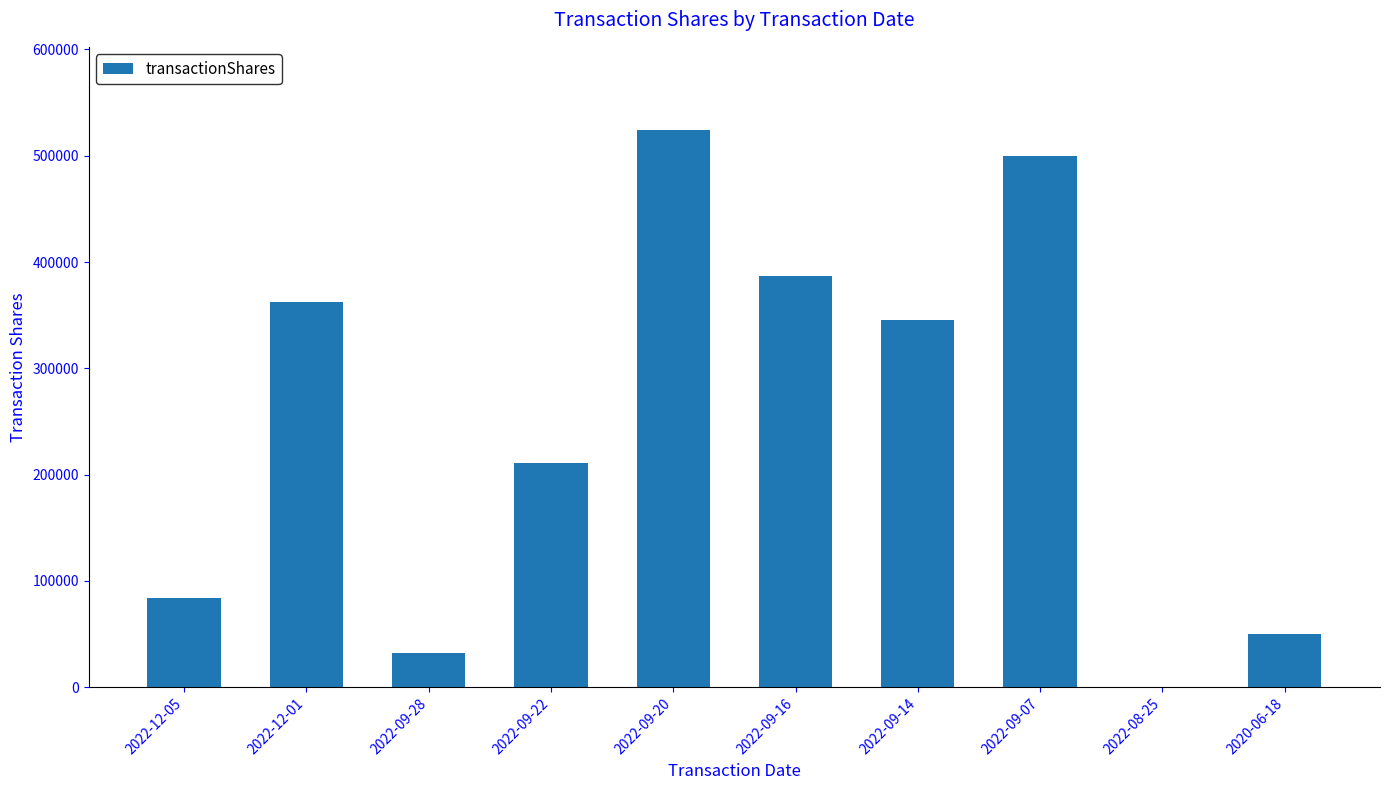

Reading left to right, list all the values displayed in this chart.

2022-12-05=84302	2022-12-01=362766	2022-09-28=32593	2022-09-22=211380	2022-09-20=523842	2022-09-16=387171	2022-09-14=345014	2022-09-07=499500	2022-08-25=500	2020-06-18=50000